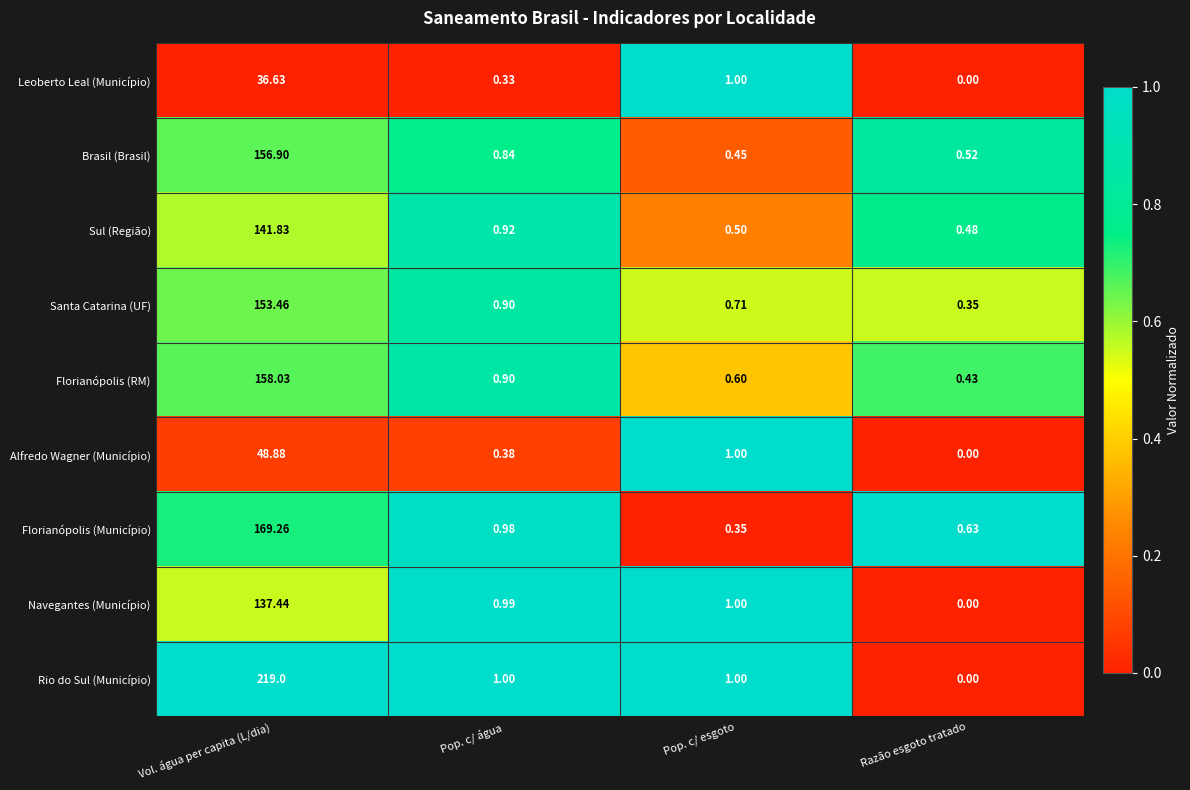

Rank the series by their maximum value, from lowest to highest.

Leoberto Leal (Município), Alfredo Wagner (Município), Navegantes (Município), Sul (Região), Santa Catarina (UF), Brasil (Brasil), Florianópolis (RM), Florianópolis (Município), Rio do Sul (Município)